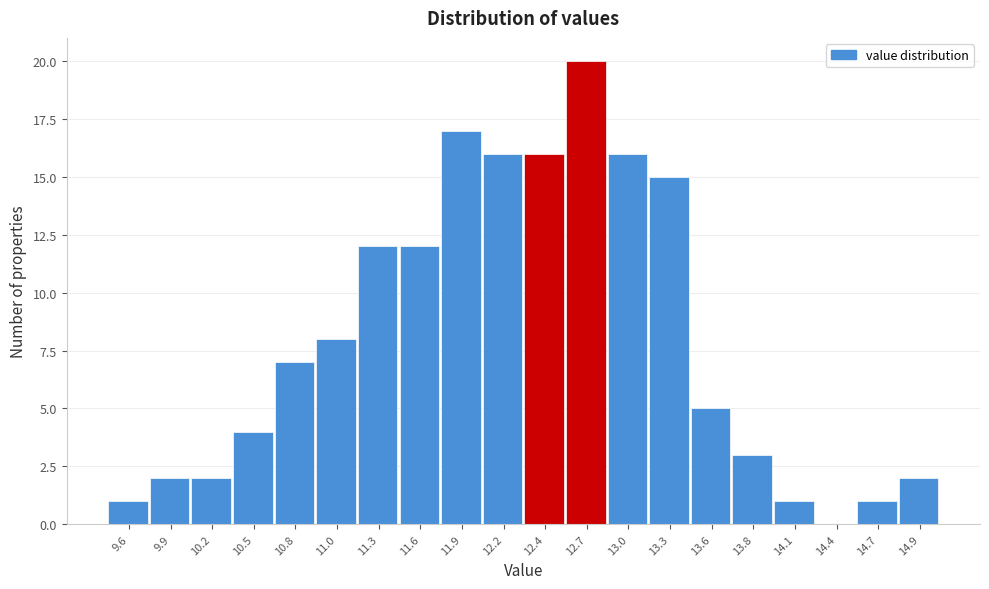

Reading left to right, what are all the values shown in this chart?

9.6=1	9.9=2	10.2=2	10.5=4	10.8=7	11.0=8	11.3=12	11.6=12	11.9=17	12.2=16	12.4=16	12.7=20	13.0=16	13.3=15	13.6=5	13.8=3	14.1=1	14.4=0	14.7=1	14.9=2